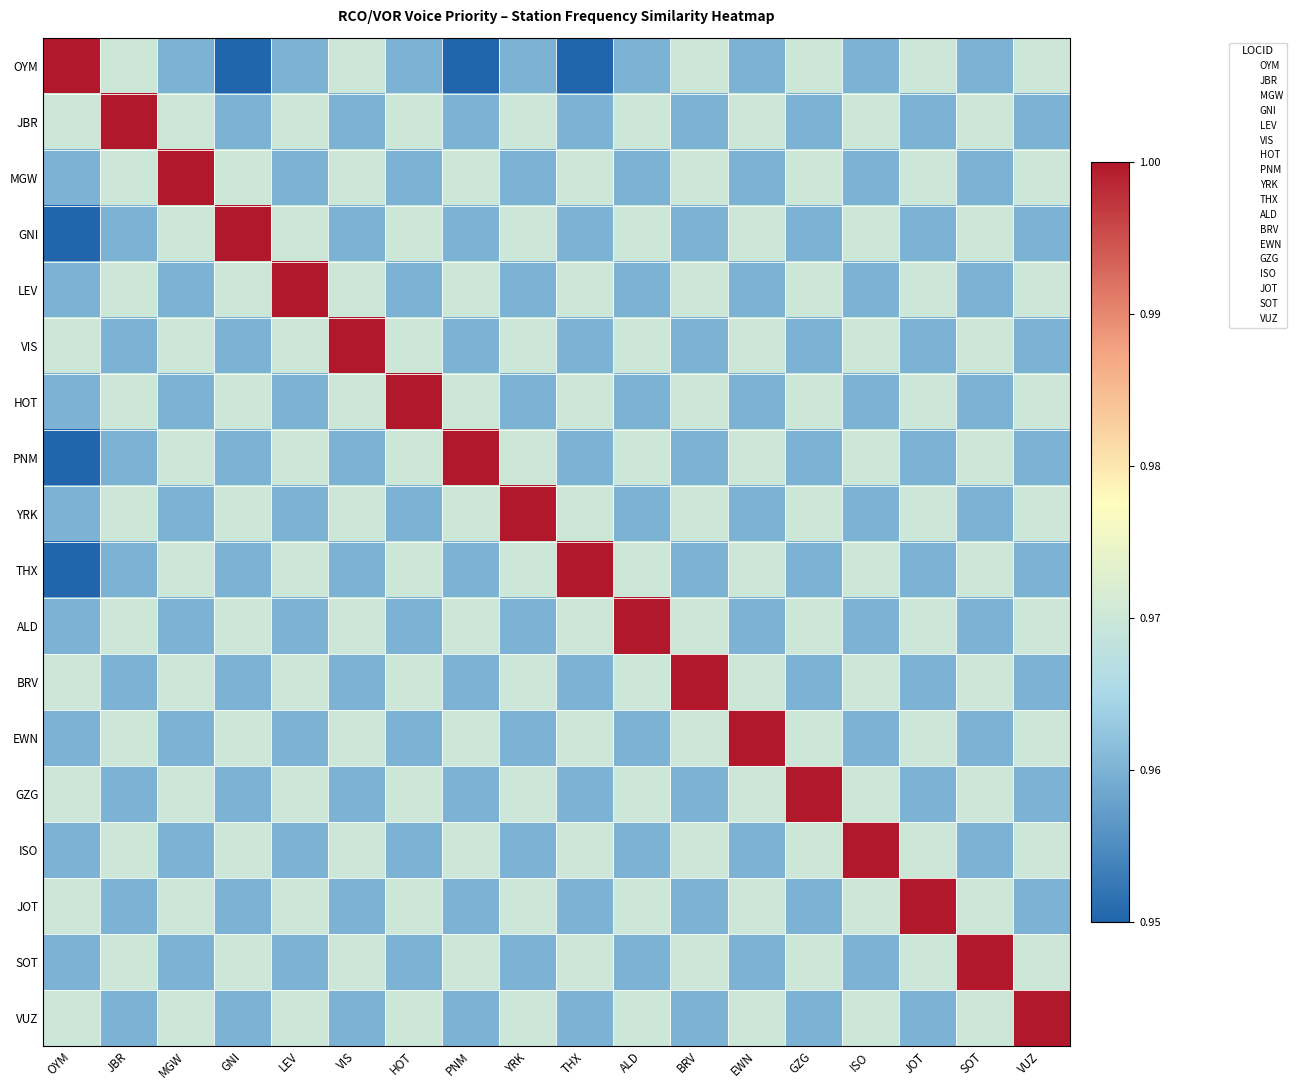

At how many categories does at least one series exceed 0?

18